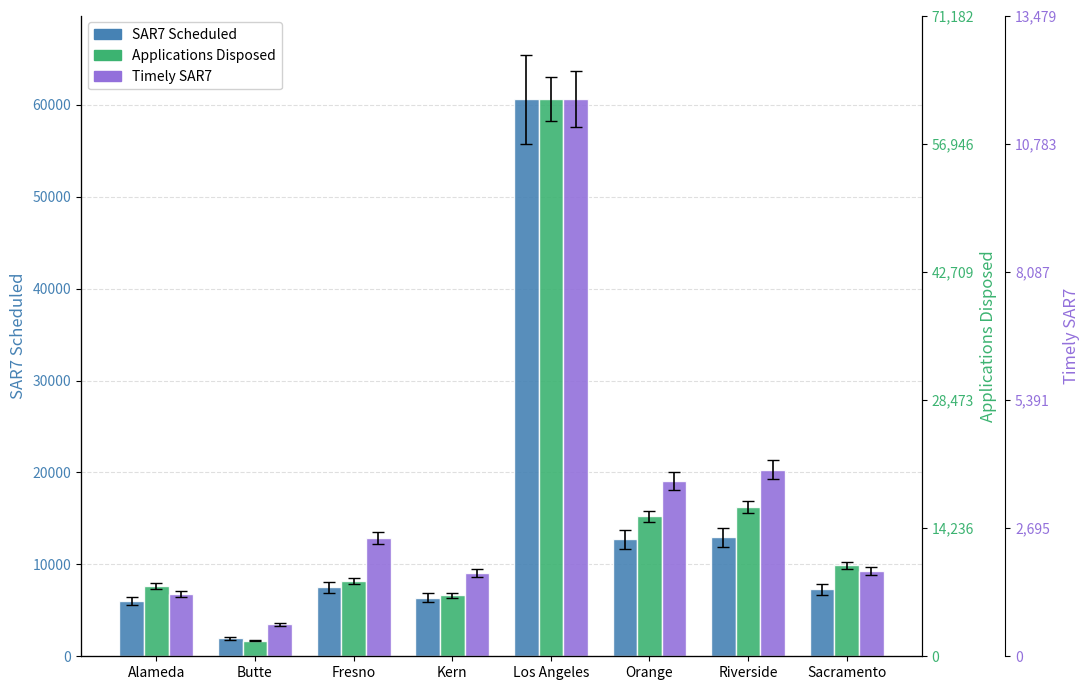

What is the label of the 1st bar from the right?

Sacramento